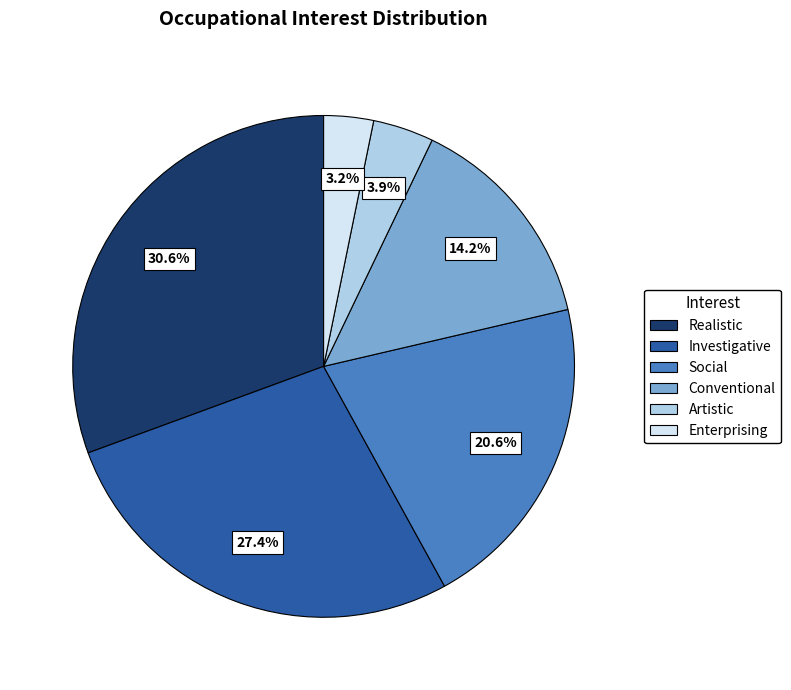

Which category has the smallest portion of the pie?

Enterprising